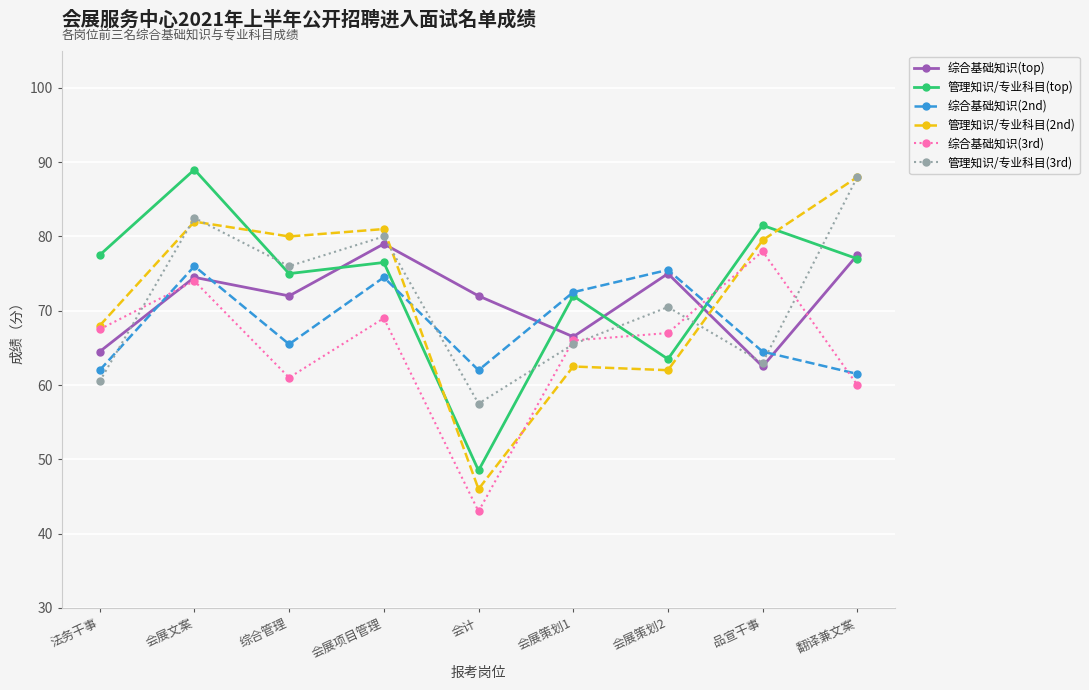

Reading left to right, list all the values displayed in this chart.

综合基础知识(top): 法务干事=64.5	会展文案=74.5	综合管理=72.0	会展项目管理=79.0	会计=72.0	会展策划1=66.5	会展策划2=75.0	品宣干事=62.5	翻译兼文案=77.5
管理知识/专业科目(top): 法务干事=77.5	会展文案=89.0	综合管理=75.0	会展项目管理=76.5	会计=48.5	会展策划1=72.0	会展策划2=63.5	品宣干事=81.5	翻译兼文案=77.0
综合基础知识(2nd): 法务干事=62.0	会展文案=76.0	综合管理=65.5	会展项目管理=74.5	会计=62.0	会展策划1=72.5	会展策划2=75.5	品宣干事=64.5	翻译兼文案=61.5
管理知识/专业科目(2nd): 法务干事=68.0	会展文案=82.0	综合管理=80.0	会展项目管理=81.0	会计=46.0	会展策划1=62.5	会展策划2=62.0	品宣干事=79.5	翻译兼文案=88.0
综合基础知识(3rd): 法务干事=67.5	会展文案=74.0	综合管理=61.0	会展项目管理=69.0	会计=43.0	会展策划1=66.0	会展策划2=67.0	品宣干事=78.0	翻译兼文案=60.0
管理知识/专业科目(3rd): 法务干事=60.5	会展文案=82.5	综合管理=76.0	会展项目管理=80.0	会计=57.5	会展策划1=65.5	会展策划2=70.5	品宣干事=63.0	翻译兼文案=88.0